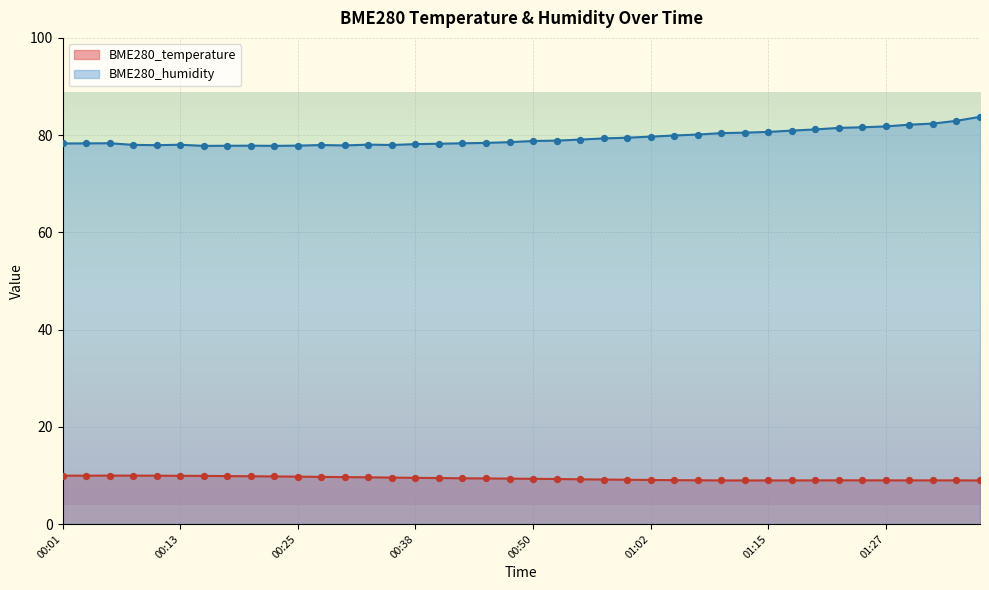

What are all the series names shown in the legend?

BME280_temperature, BME280_humidity